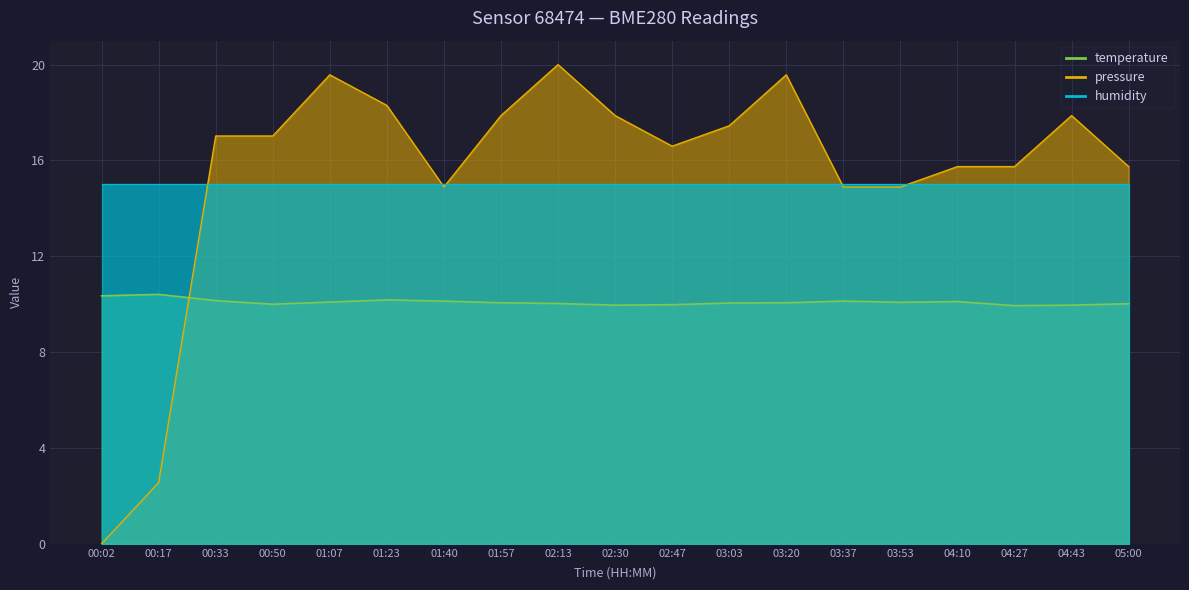

True or false: temperature and pressure intersect in this chart.

True